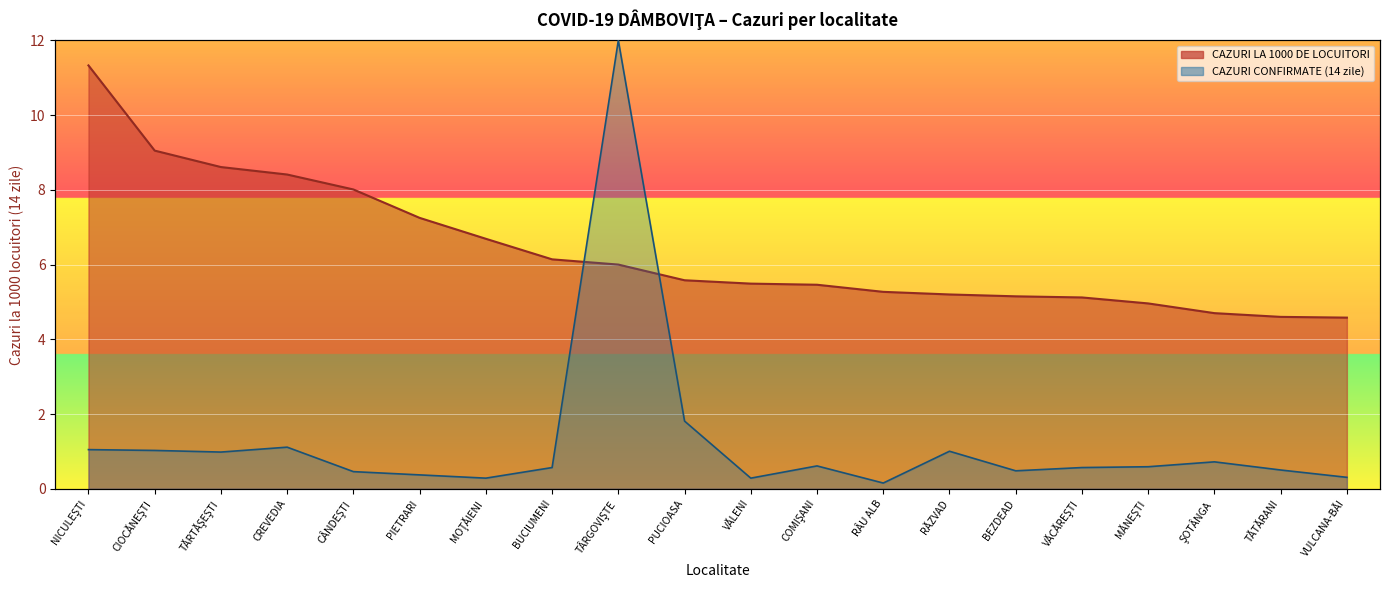

Which series ends up on top after the final intersection of CAZURI LA 1000 DE LOCUITORI and CAZURI CONFIRMATE?

CAZURI LA 1000 DE LOCUITORI